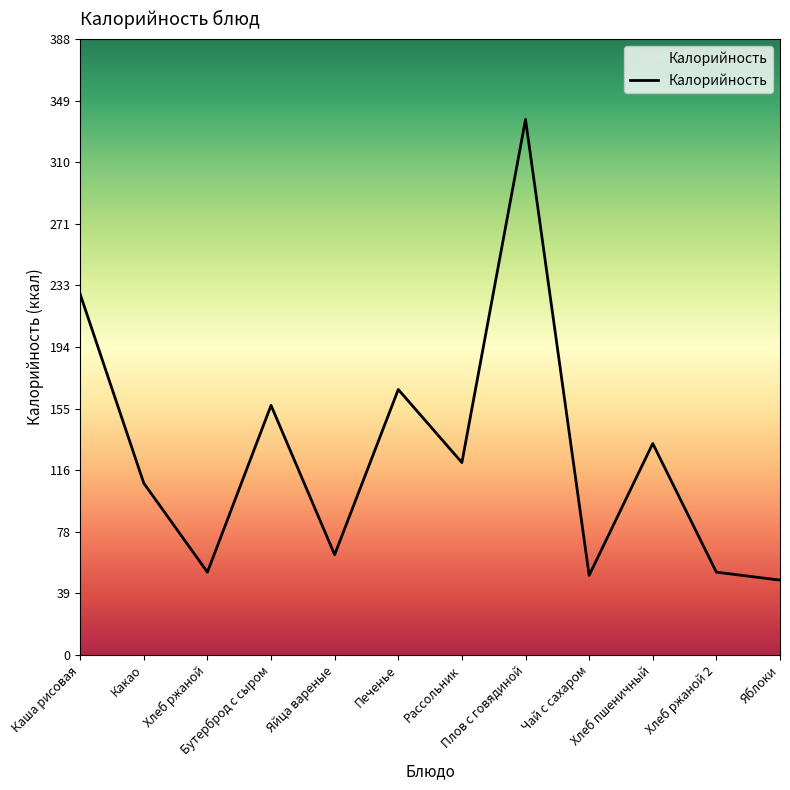

Does the chart display data point markers on the line(s)?

No